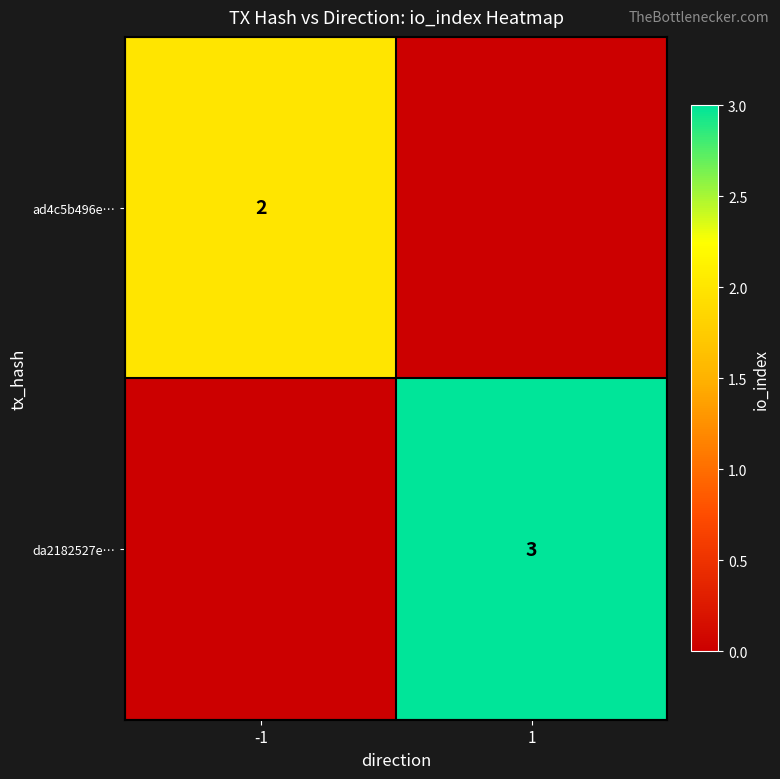

The value of ad4c5b496e… at -1 is 2. True or false?

True